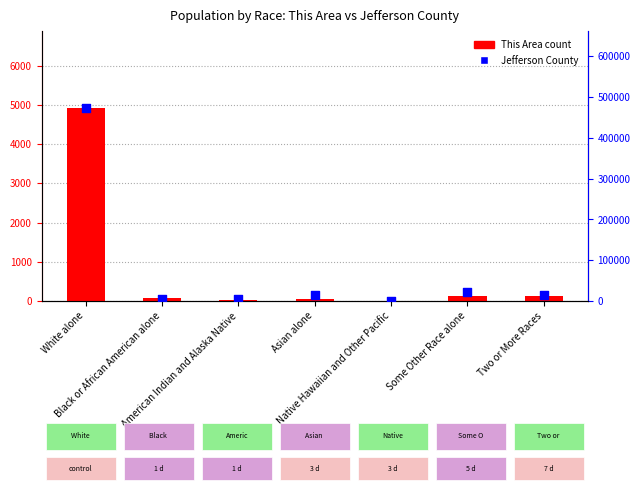

At how many categories does at least one series exceed 139793?

1